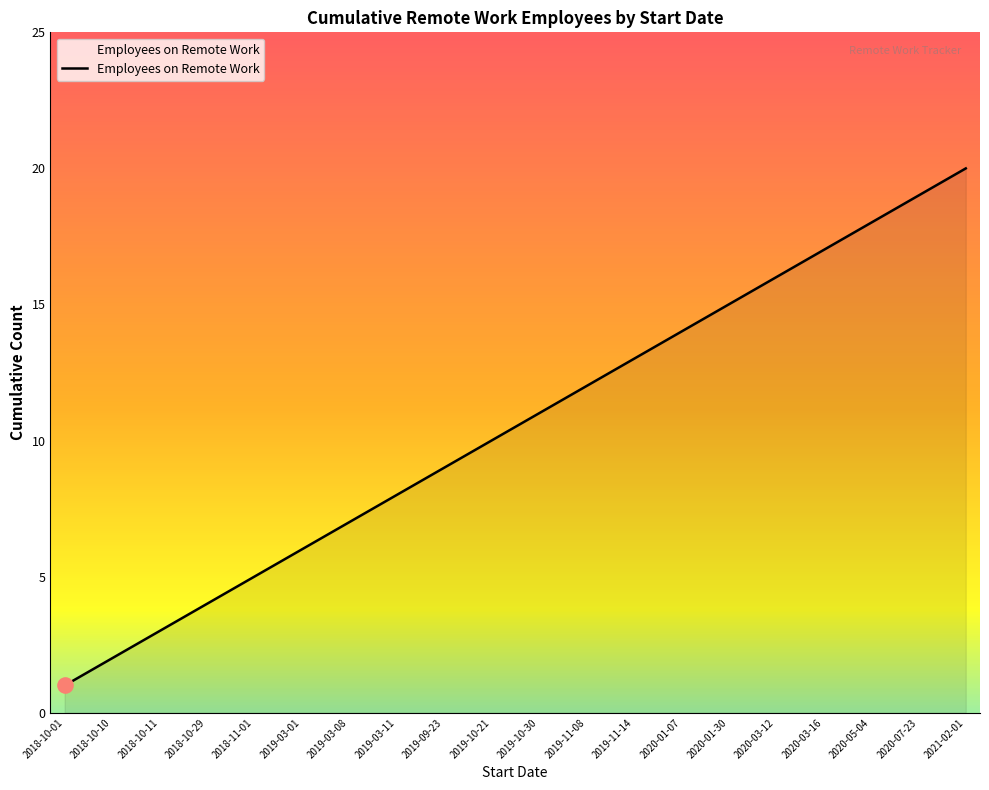

What is the ratio of the value at 2019-10-21 to the value at 2018-10-29?

2.5